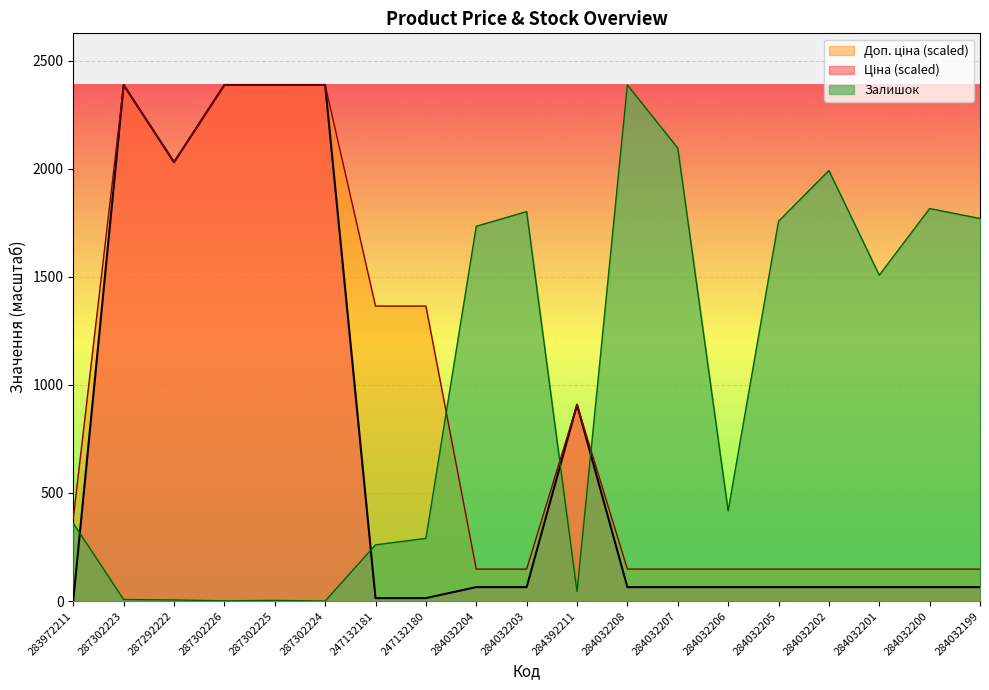

How many data points does each series have?

19